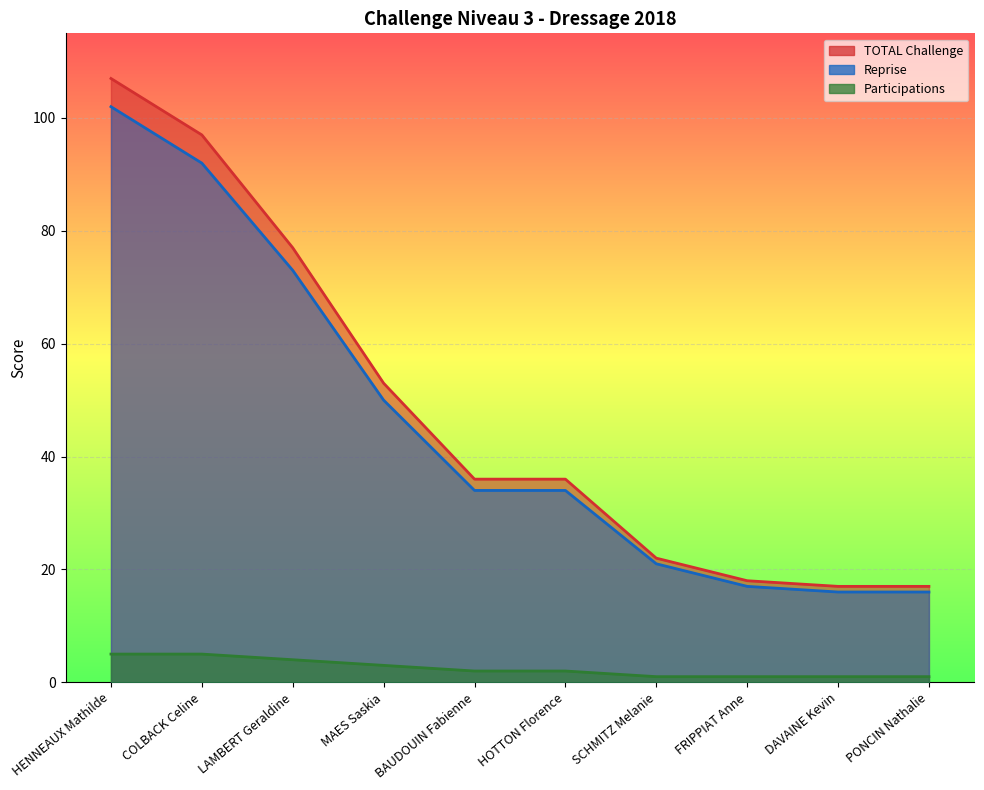

What is the average value of the Reprise series?

46